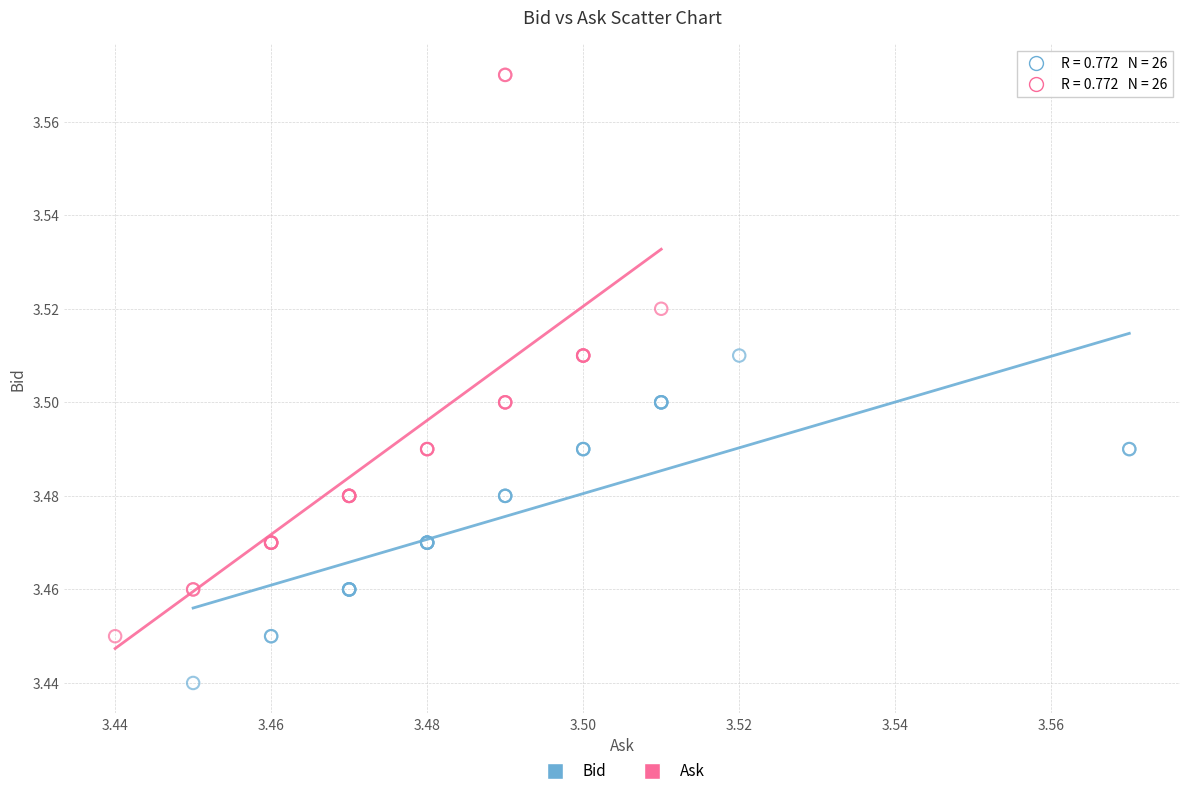

What are all the series names shown in the legend?

Bid, Ask